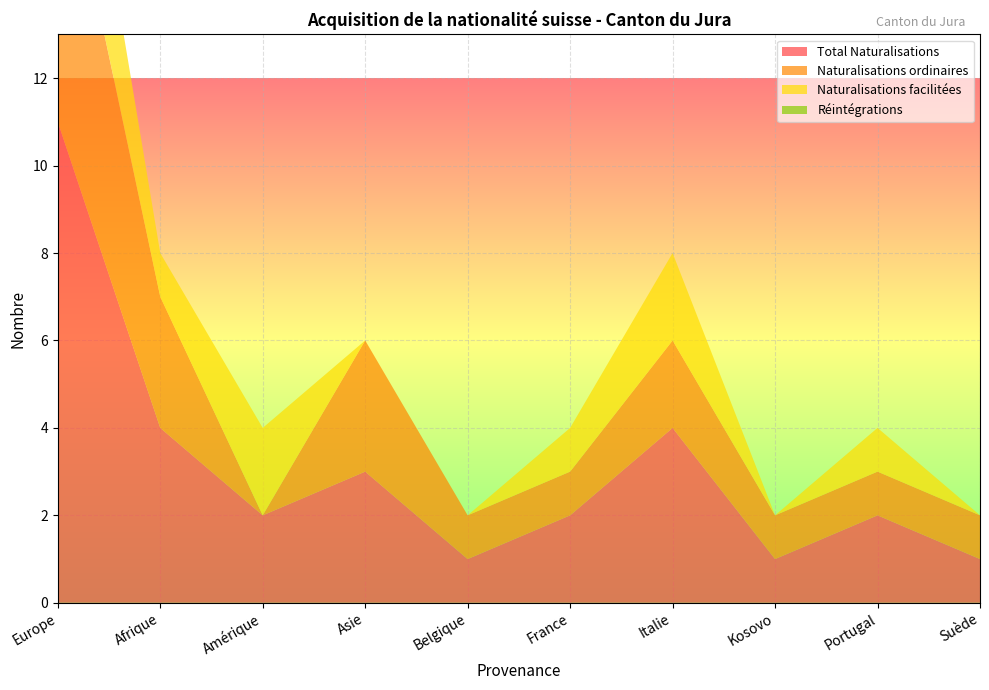

Reading right to left, transcribe all the data shown in this chart.

Total Naturalisations: Suède=1	Portugal=2	Kosovo=1	Italie=4	France=2	Belgique=1	Asie=3	Amérique=2	Afrique=4	Europe=11
Naturalisations ordinaires: Suède=1	Portugal=1	Kosovo=1	Italie=2	France=1	Belgique=1	Asie=3	Amérique=0	Afrique=3	Europe=7
Naturalisations facilitées: Suède=0	Portugal=1	Kosovo=0	Italie=2	France=1	Belgique=0	Asie=0	Amérique=2	Afrique=1	Europe=4
Réintégrations: Suède=0	Portugal=0	Kosovo=0	Italie=0	France=0	Belgique=0	Asie=0	Amérique=0	Afrique=0	Europe=0